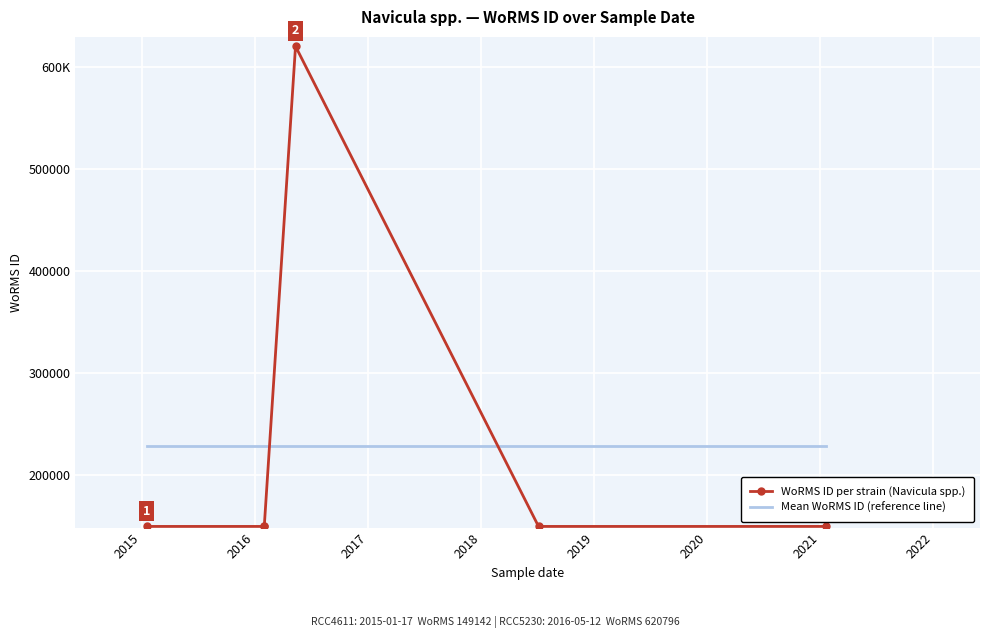

Reading left to right, list all the values displayed in this chart.

WoRMS ID per strain (Navicula spp.): 149142	149142	149142	620796	149142	149142
Mean WoRMS ID (reference line): 227751	227751	227751	227751	227751	227751